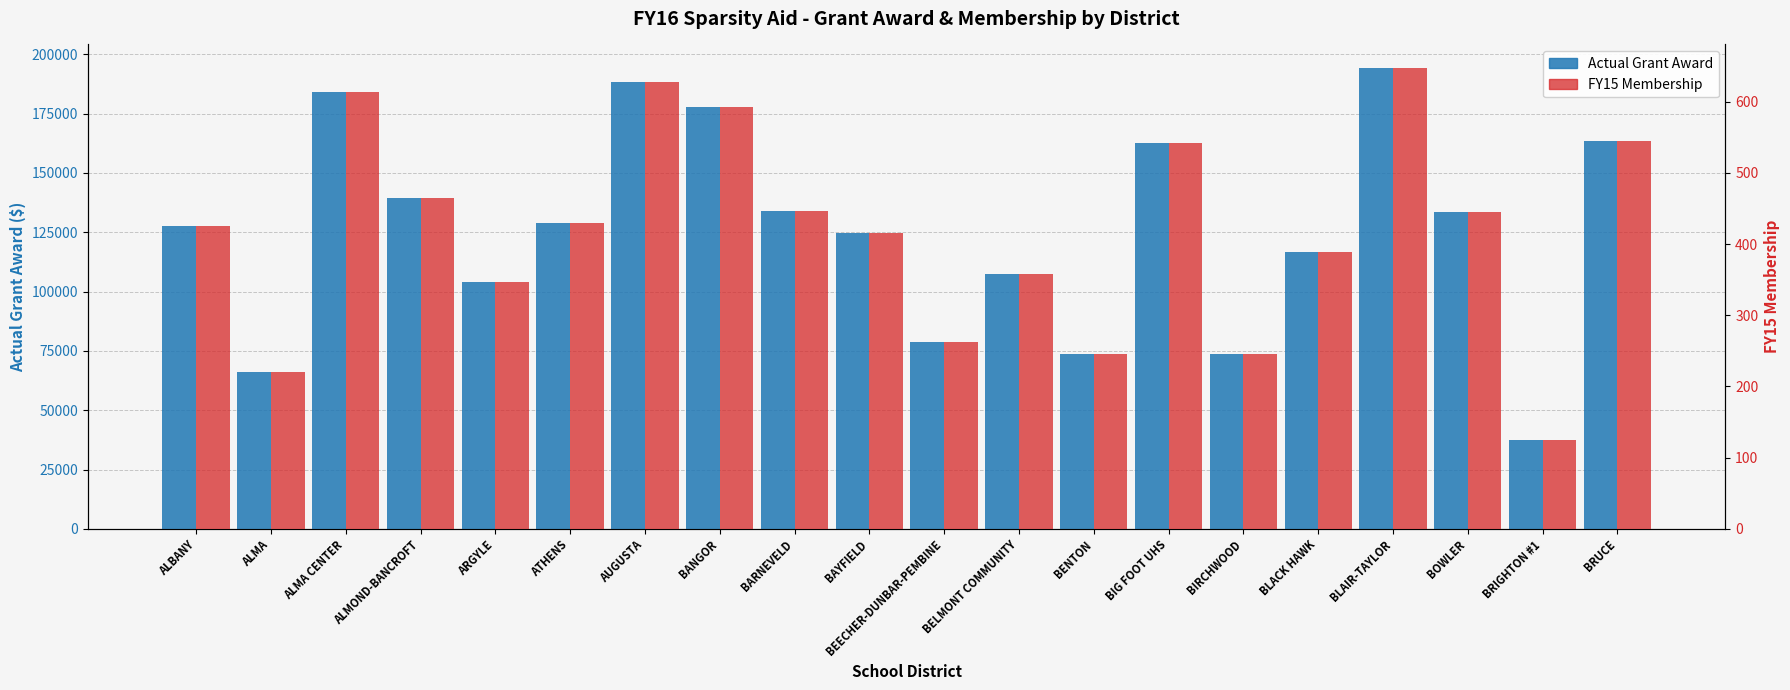

How many bars are there in each group?

2